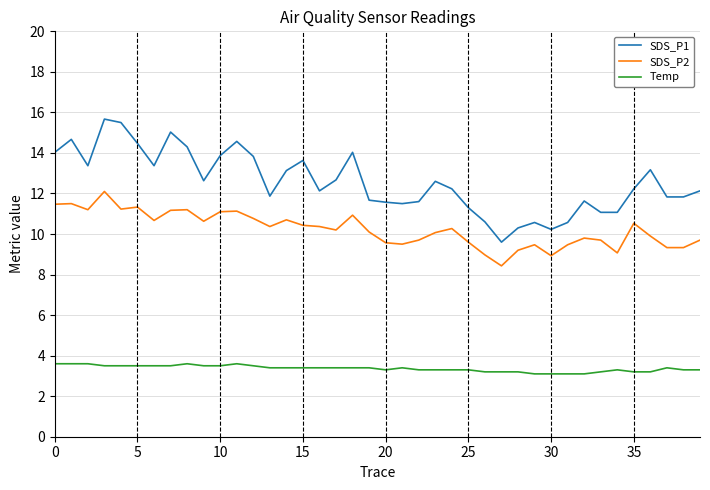

Which series has the largest total across all categories?

SDS_P1